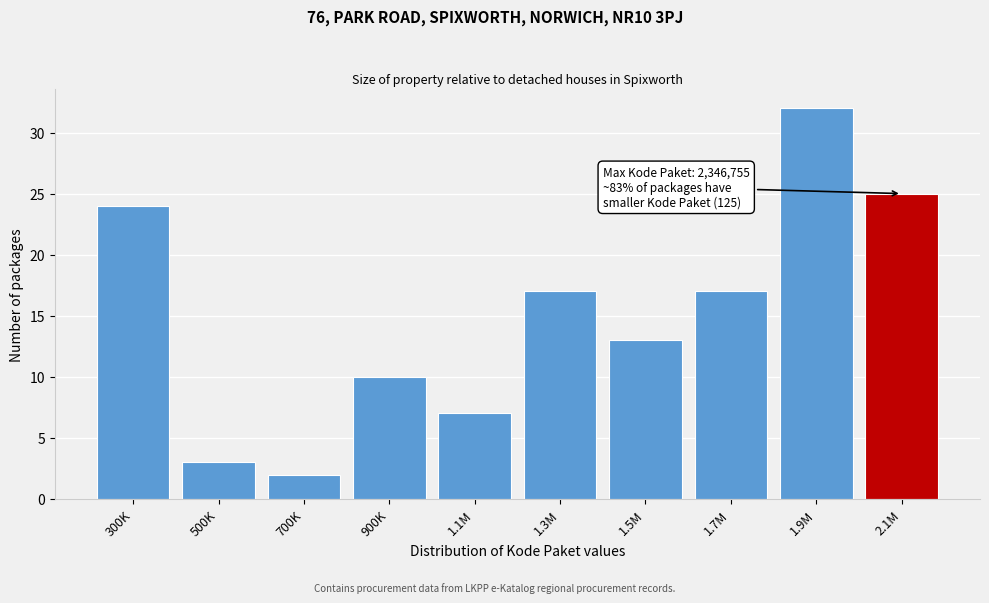

Reading left to right, extract all data points from this chart.

300K=24	500K=3	700K=2	900K=10	1.1M=7	1.3M=17	1.5M=13	1.7M=17	1.9M=32	2.1M=25